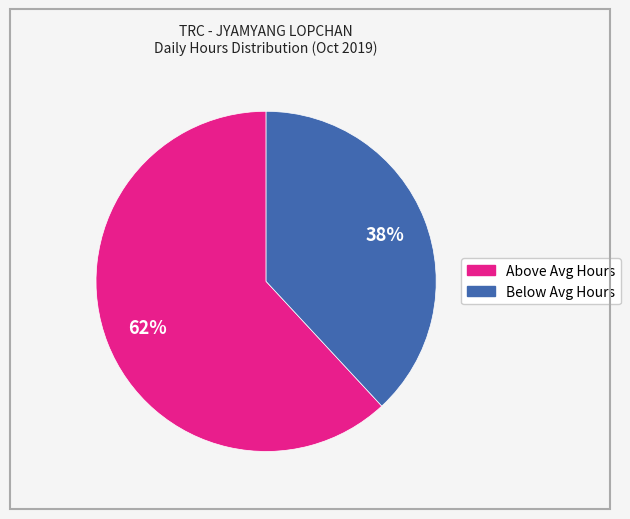

Does any single category account for the majority?

Yes